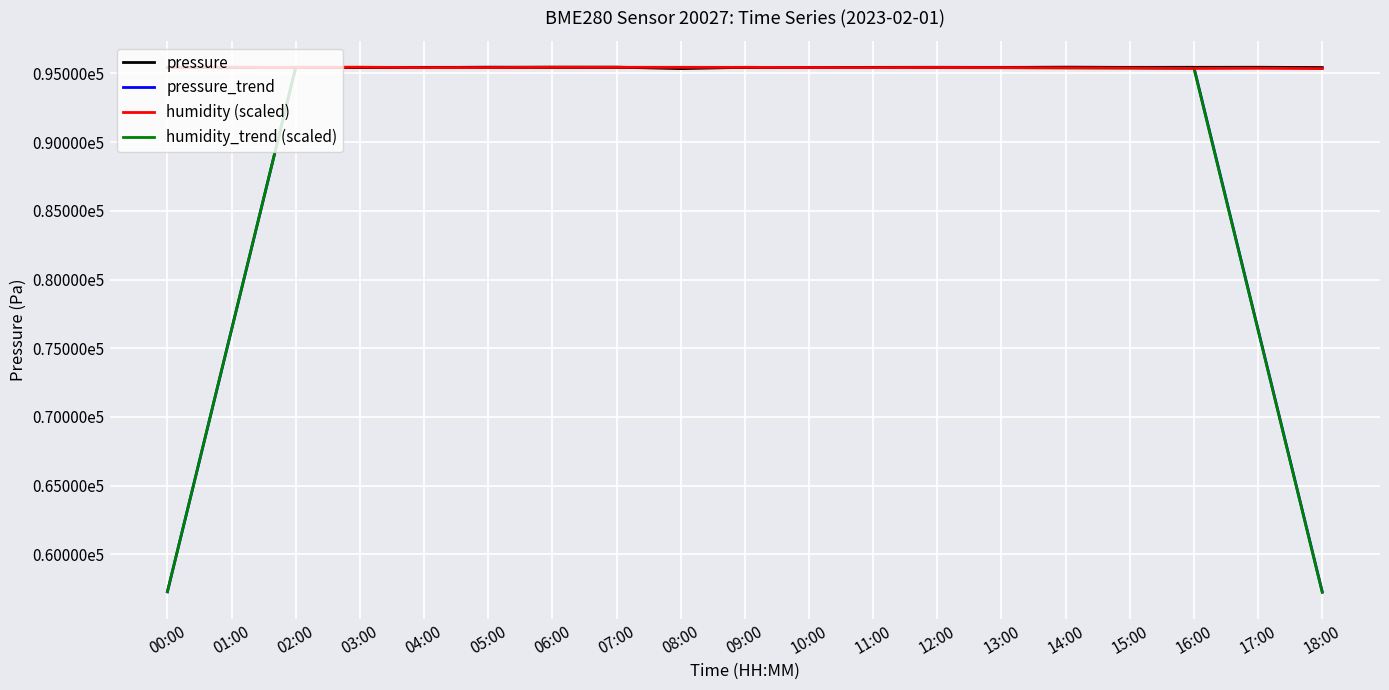

How many values in the pressure_trend series exceed 95436?

10